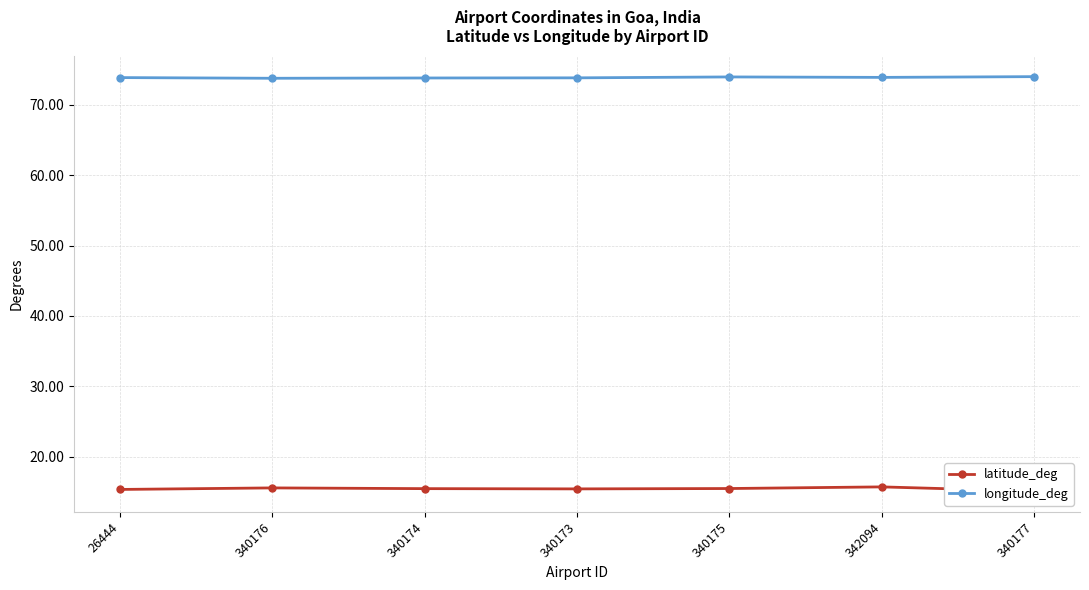

Reading left to right, extract all data points from this chart.

latitude_deg: 15.4	15.6	15.5	15.5	15.5	15.7	15.1
longitude_deg: 73.8	73.7	73.8	73.8	73.9	73.9	74.0